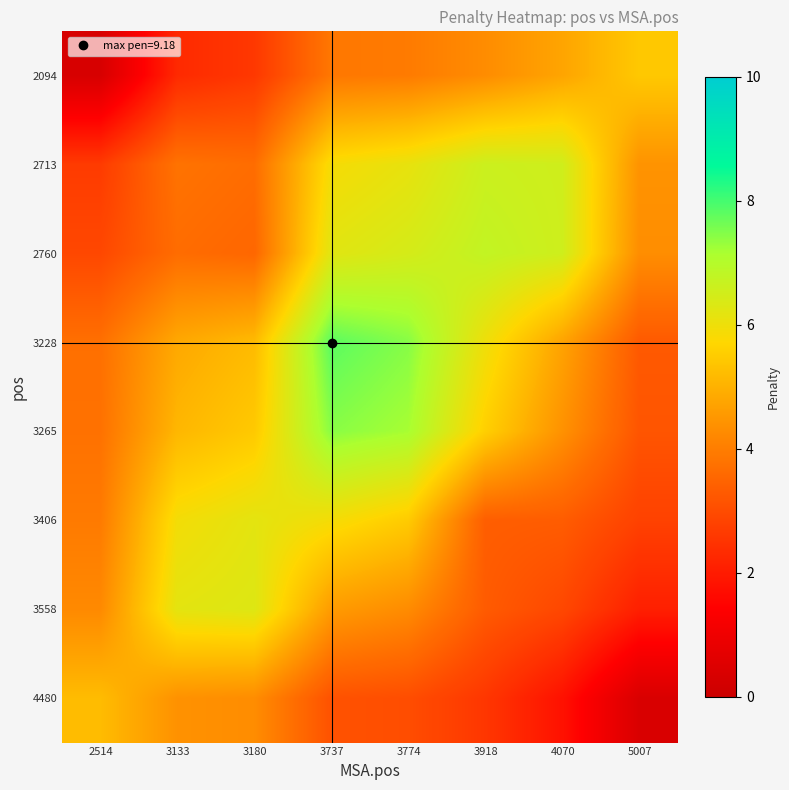

What is the maximum value shown in the chart?

7.8